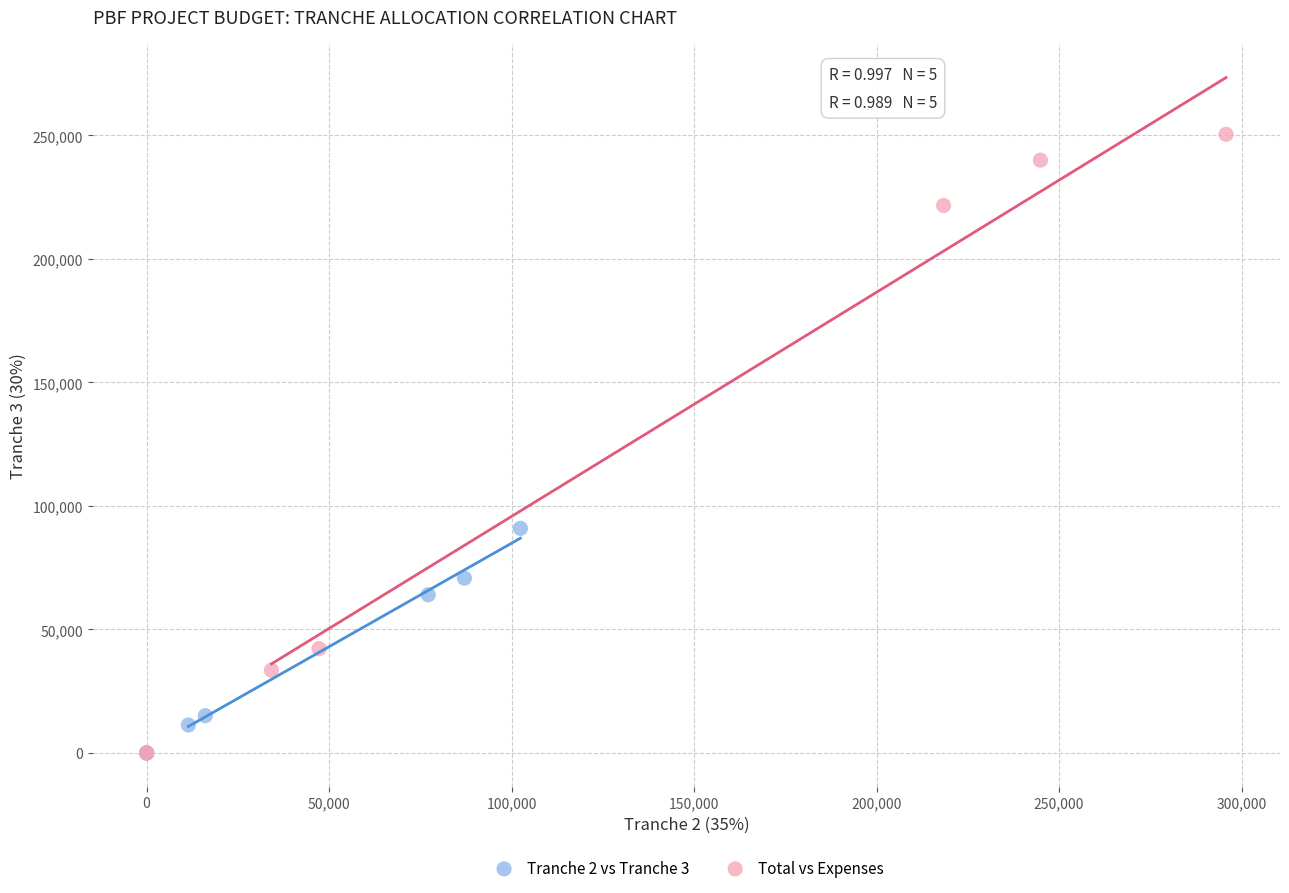

Which series reaches the maximum Y coordinate?

Total vs Expenses